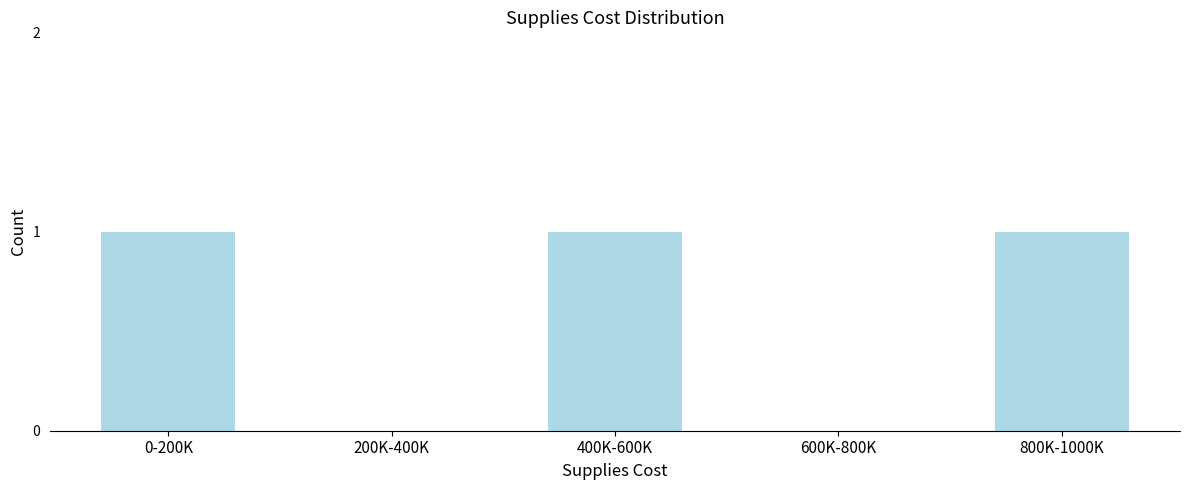

Reading right to left, extract all data points from this chart.

800K-1000K=1	600K-800K=0	400K-600K=1	200K-400K=0	0-200K=1